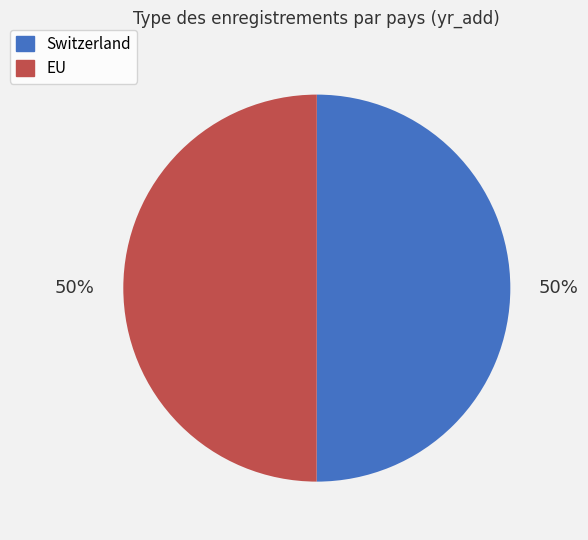

How many segments does this pie chart have?

2